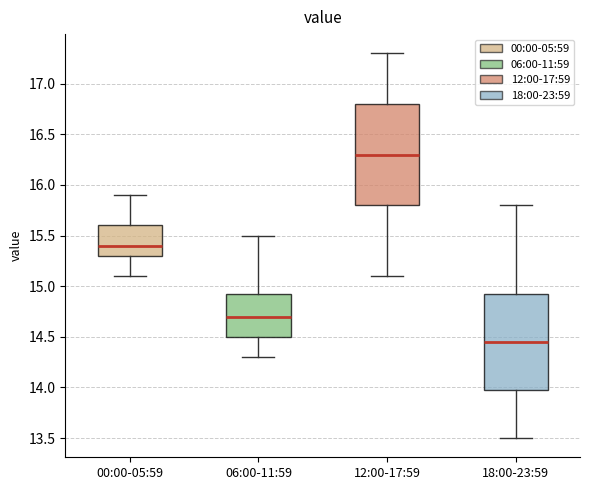

Reading left to right, transcribe this box plot: for each box, give where its median line is, the range the box spans, and where its two whiskers end, as read against the y-axis. The values are not printed on the chart, so give them approximately, as read against the axis.

00:00-05:59: median 15.40, box 15.30 to 15.60, whiskers 15.10 to 15.90
06:00-11:59: median 14.70, box 14.50 to 14.95, whiskers 14.30 to 15.50
12:00-17:59: median 16.30, box 15.80 to 16.80, whiskers 15.10 to 17.30
18:00-23:59: median 14.45, box 14.00 to 14.95, whiskers 13.50 to 15.80